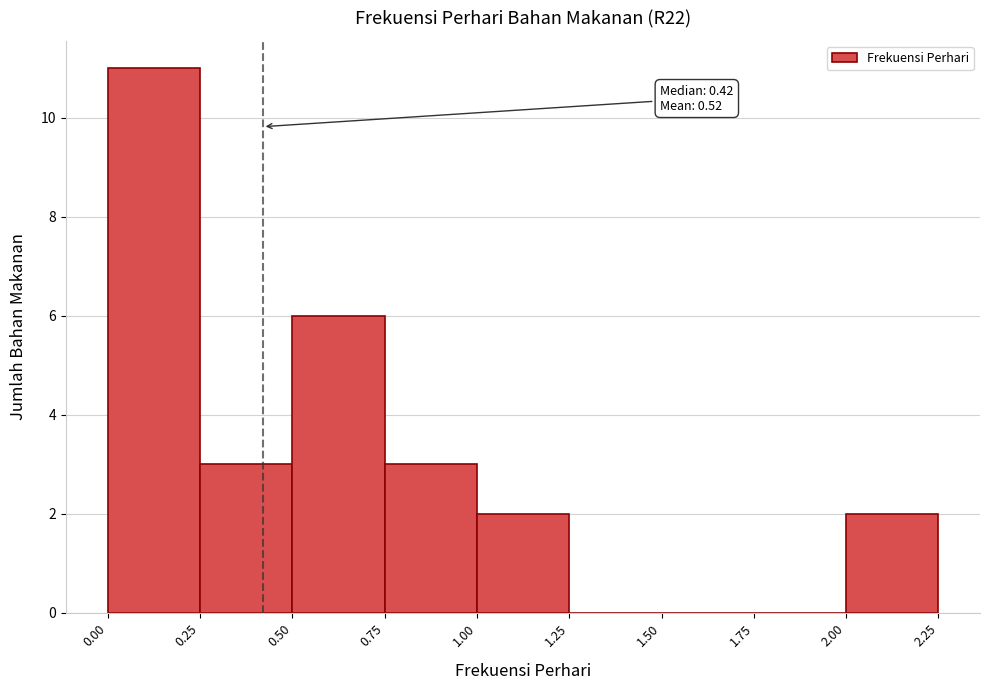

Which range on the x-axis has the tallest bar?

0.00 to 0.25